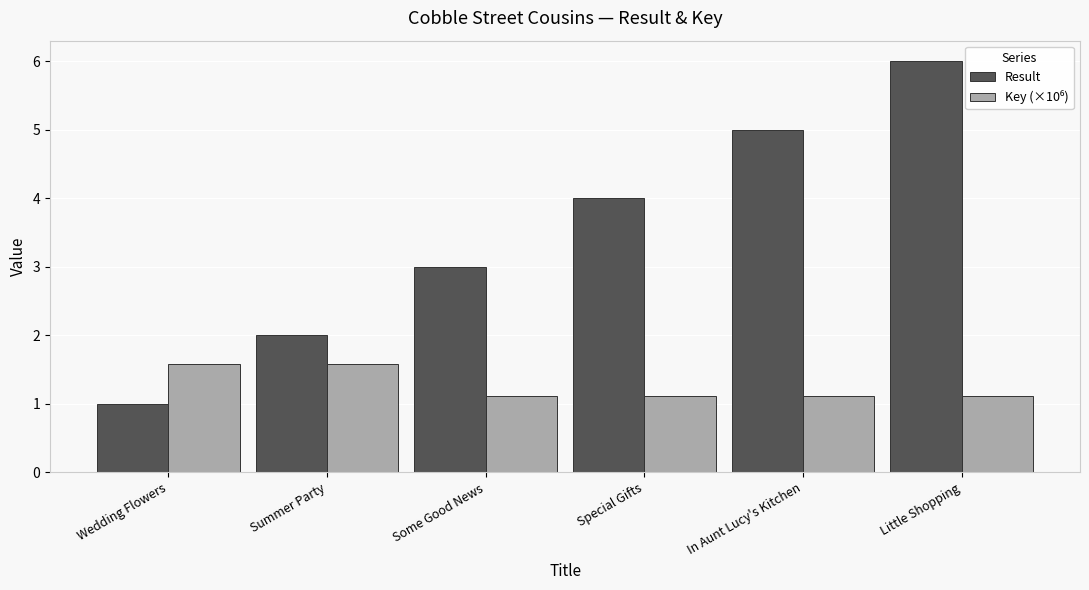

True or false: Result has a value of 6.8 at In Aunt Lucy's Kitchen.

False